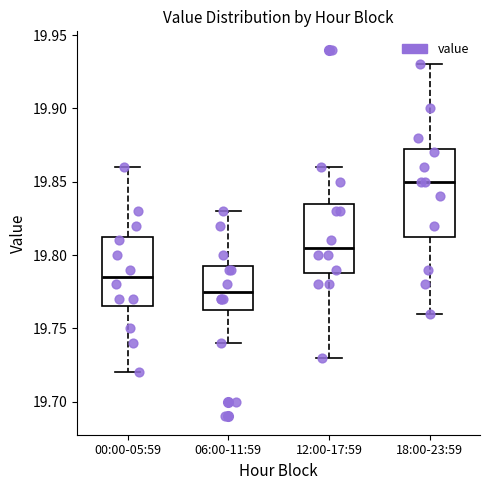

Reading left to right, transcribe this box plot: for each box, give where its median line is, the range the box spans, and where its two whiskers end, as read against the y-axis. The values are not printed on the chart, so give them approximately, as read against the axis.

00:00-05:59: median 19.785, box 19.765 to 19.815, whiskers 19.720 to 19.860
06:00-11:59: median 19.775, box 19.765 to 19.795, whiskers 19.740 to 19.830
12:00-17:59: median 19.805, box 19.790 to 19.835, whiskers 19.730 to 19.860
18:00-23:59: median 19.850, box 19.815 to 19.875, whiskers 19.760 to 19.930